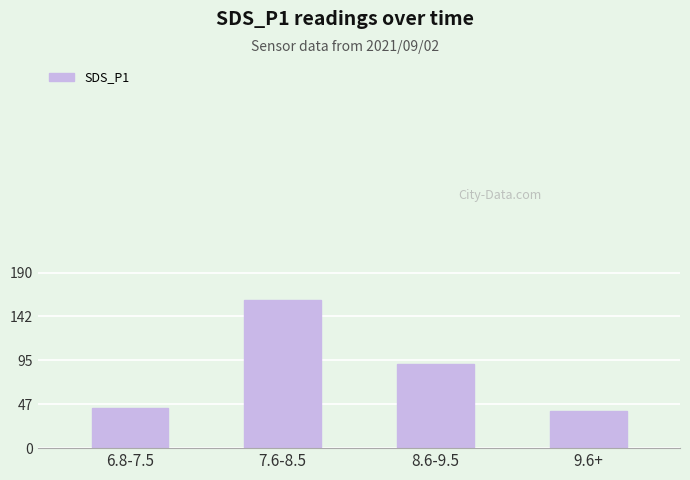

Which category has the highest value across all series?

7.6-8.5